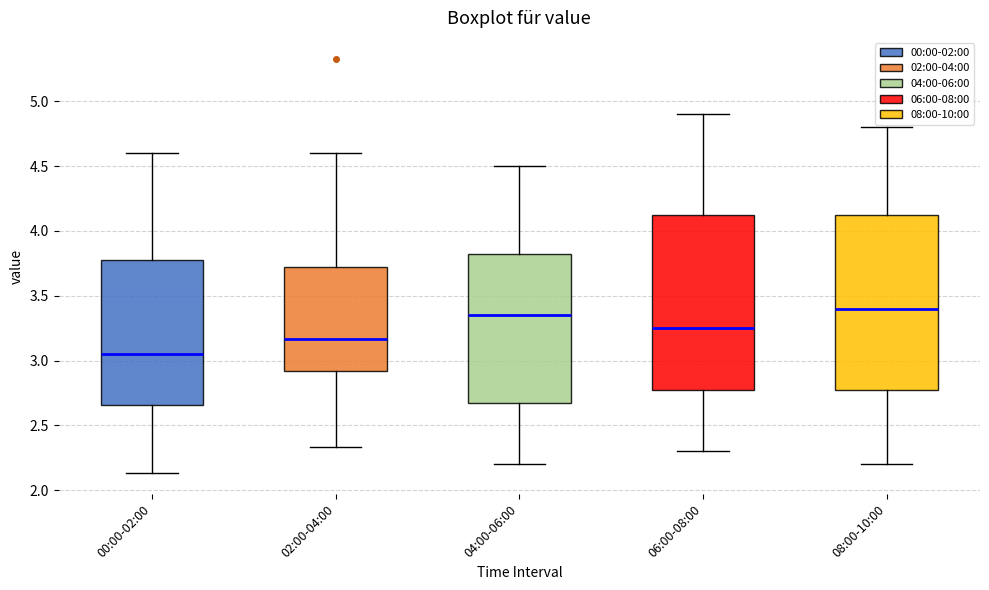

Reading left to right, read every box against the y-axis: the position of its median line, the range the box covers, and the ends of its whiskers. The values are not printed on the chart, so give them approximately, as read against the axis.

00:00-02:00: median 3.05, box 2.65 to 3.80, whiskers 2.15 to 4.60
02:00-04:00: median 3.15, box 2.90 to 3.70, whiskers 2.35 to 4.60
04:00-06:00: median 3.35, box 2.70 to 3.85, whiskers 2.20 to 4.50
06:00-08:00: median 3.25, box 2.80 to 4.15, whiskers 2.30 to 4.90
08:00-10:00: median 3.40, box 2.80 to 4.15, whiskers 2.20 to 4.80